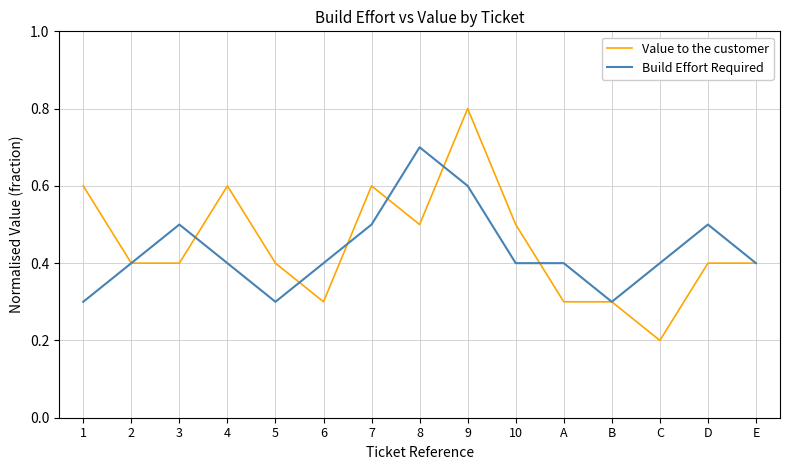

Where is the first local maximum for Value to the customer?

4